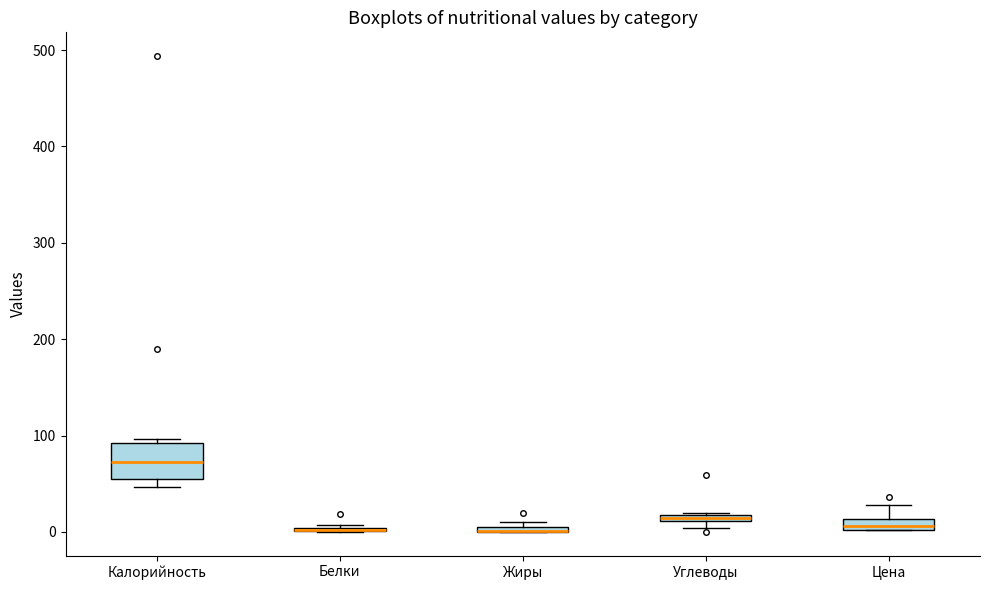

Which box is the tallest, from its lower edge to its upper edge?

Калорийность